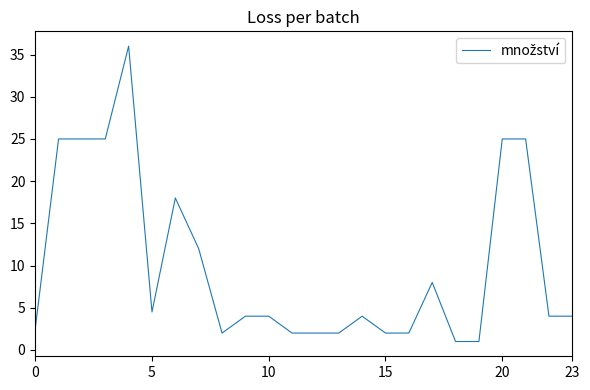

What is the smallest value displayed?

1.0